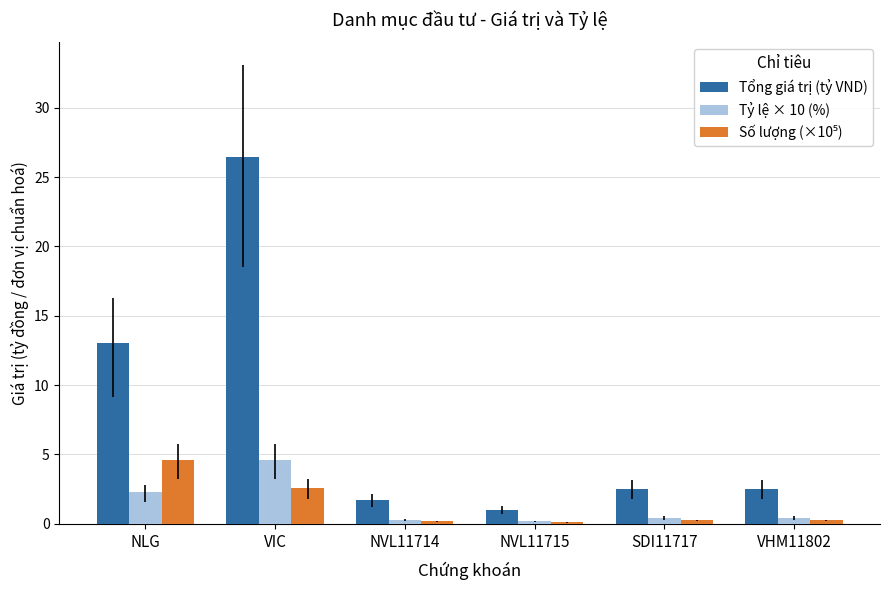

How many groups of bars are there?

6